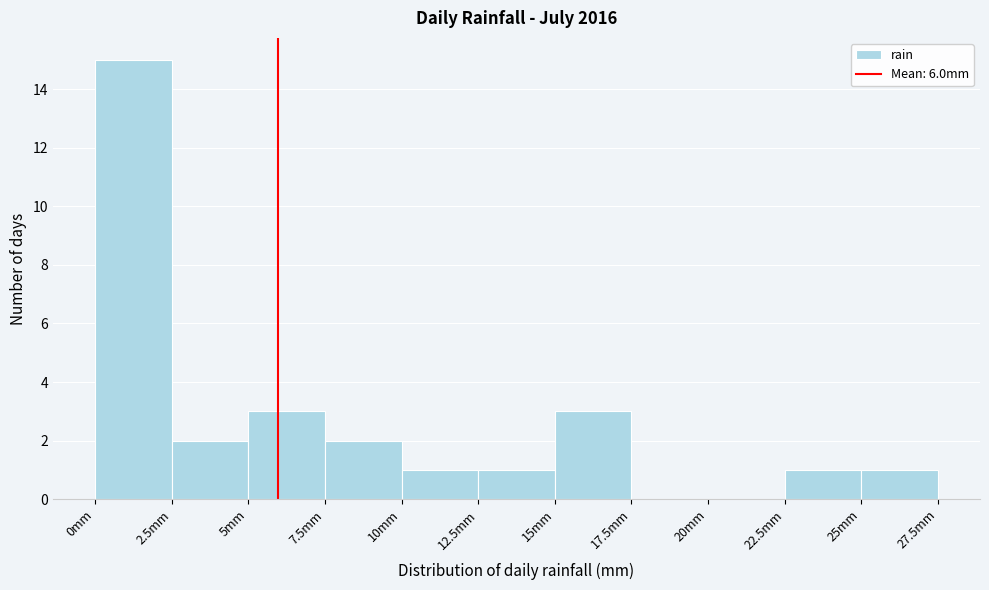

Reading left to right, transcribe this chart: for each bar, give the range it covers on the x-axis and its height. The values are not printed on the chart, so give them approximately, as read against the axis.

0.0 to 2.5: 15
2.5 to 5.0: 2
5.0 to 7.5: 3
7.5 to 10.0: 2
10.0 to 12.5: 1
12.5 to 15.0: 1
15.0 to 17.5: 3
17.5 to 20.0: 0
20.0 to 22.5: 0
22.5 to 25.0: 1
25.0 to 27.5: 1